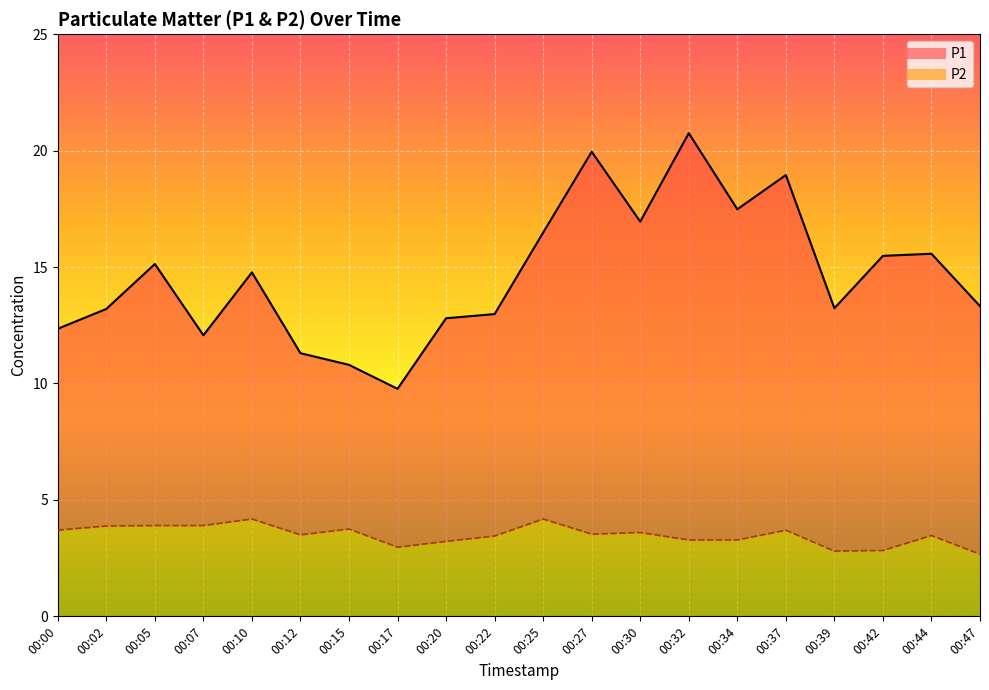

True or false: P1 and P2 intersect in this chart.

False